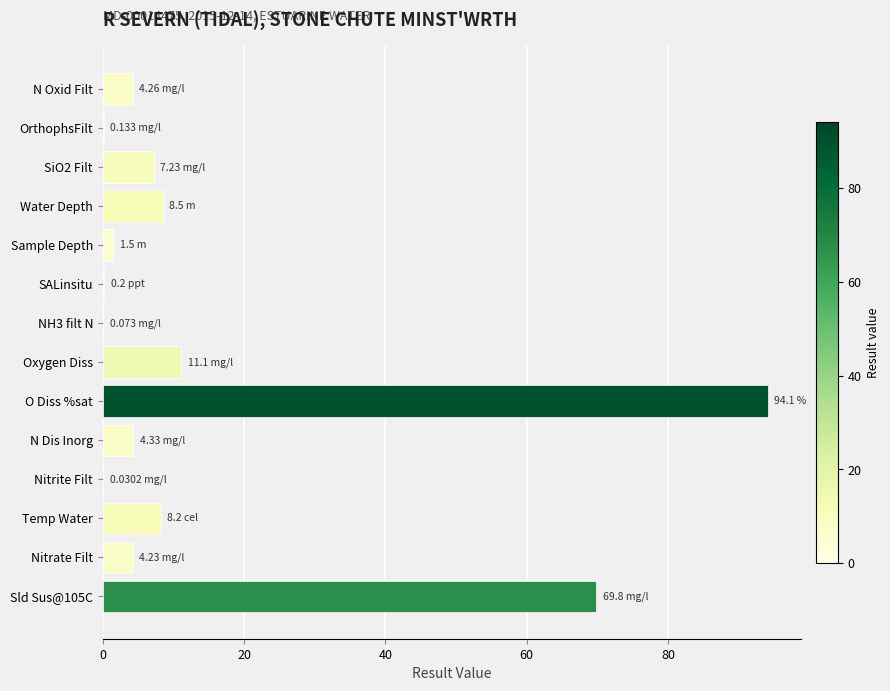

Which has a higher value, SiO2 Filt or N Dis Inorg?

SiO2 Filt